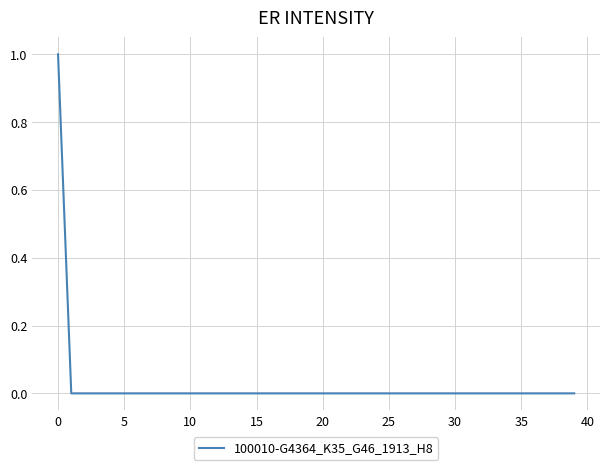

Is it true that the value at 5 is 0?

True